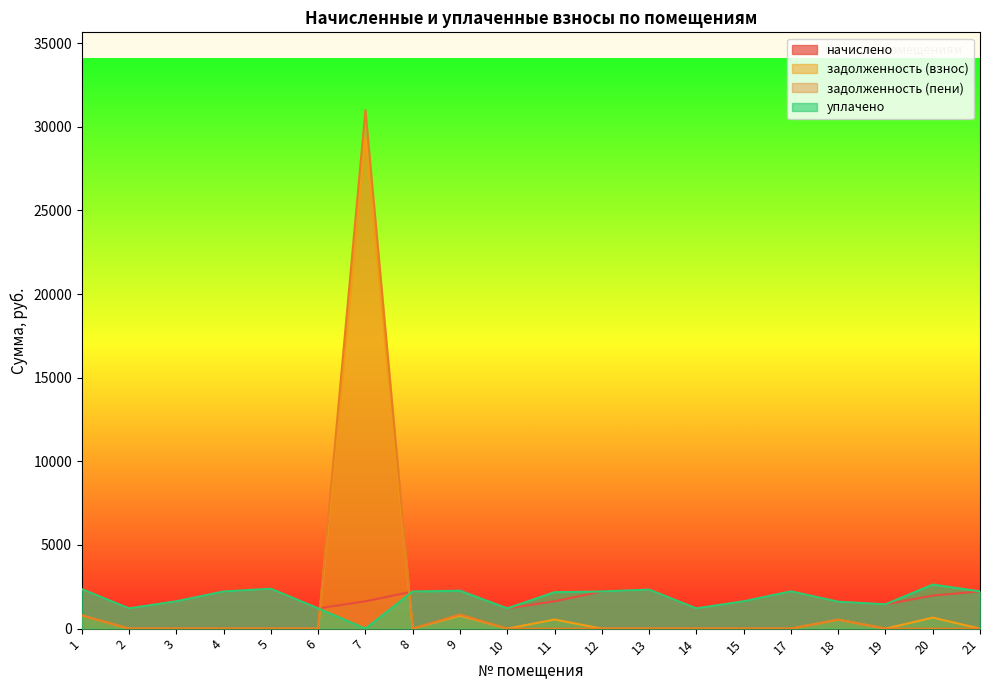

What is the average value of the начислено series?

1846.1